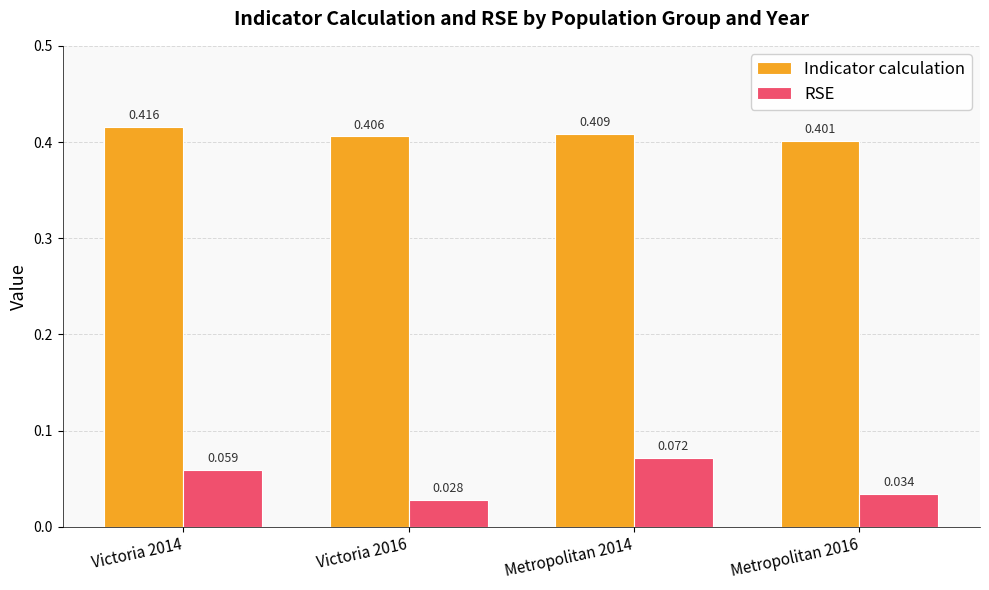

Rank the series by their maximum value, from highest to lowest.

Indicator calculation, RSE